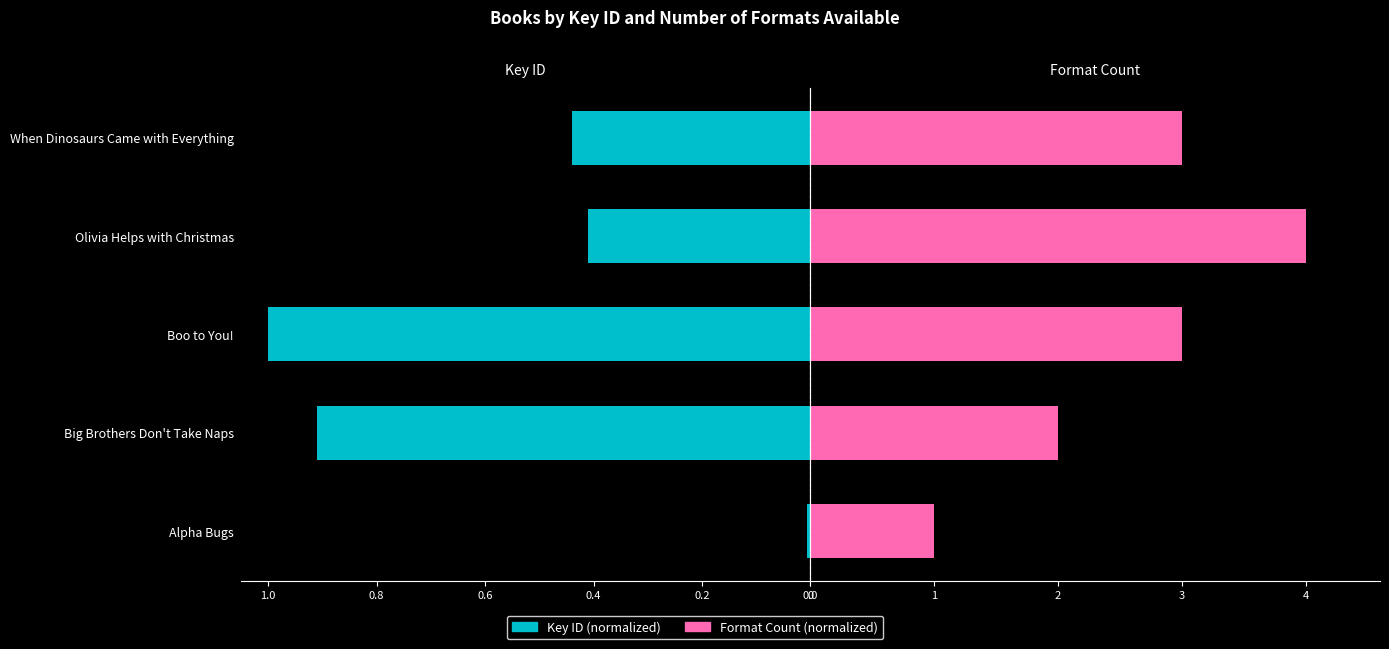

Count the number of data series in this chart.

2